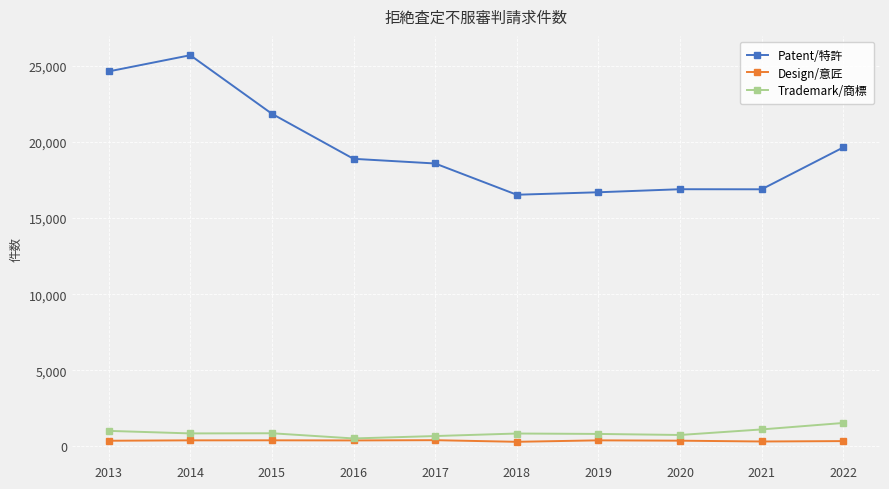

Does the chart have visible grid lines?

Yes